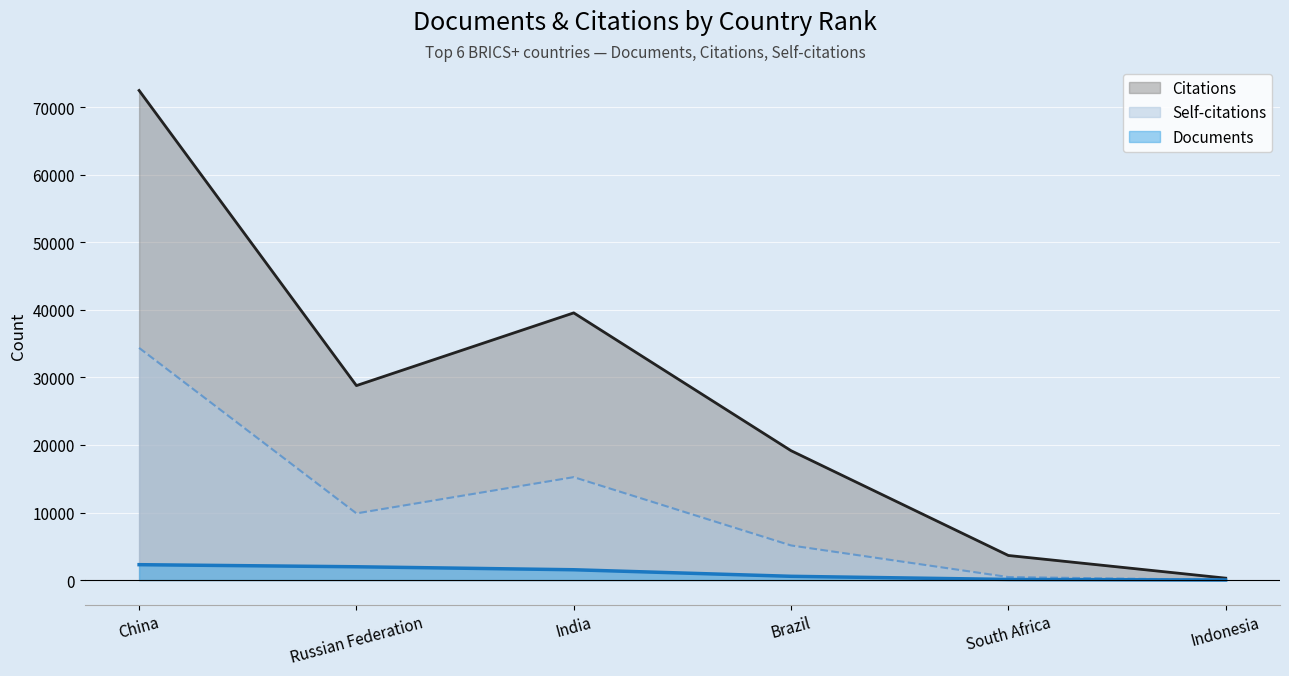

What value does the Self-citations series have at Brazil, to the nearest 100?

5100